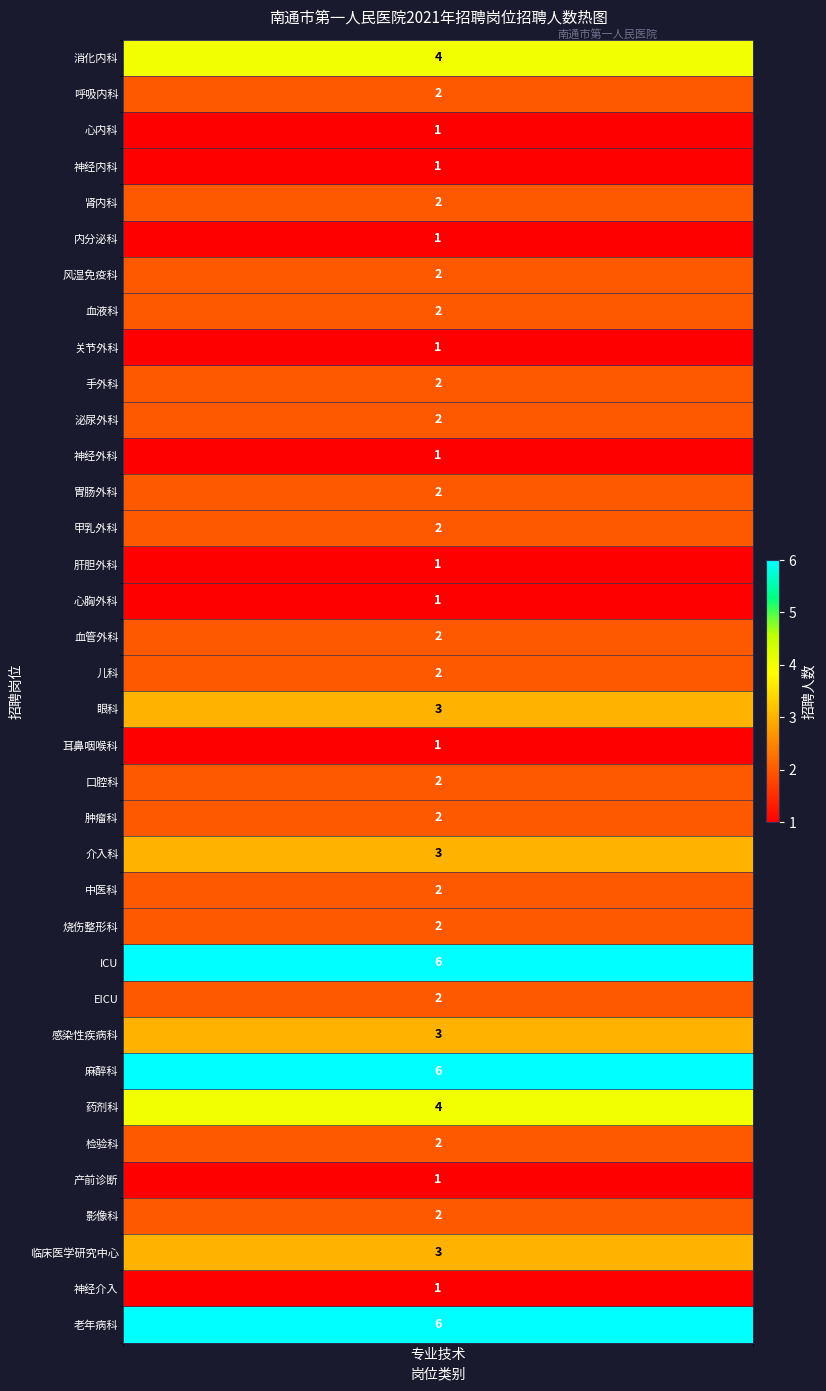

Is it true that the value at 14 is 1?

True